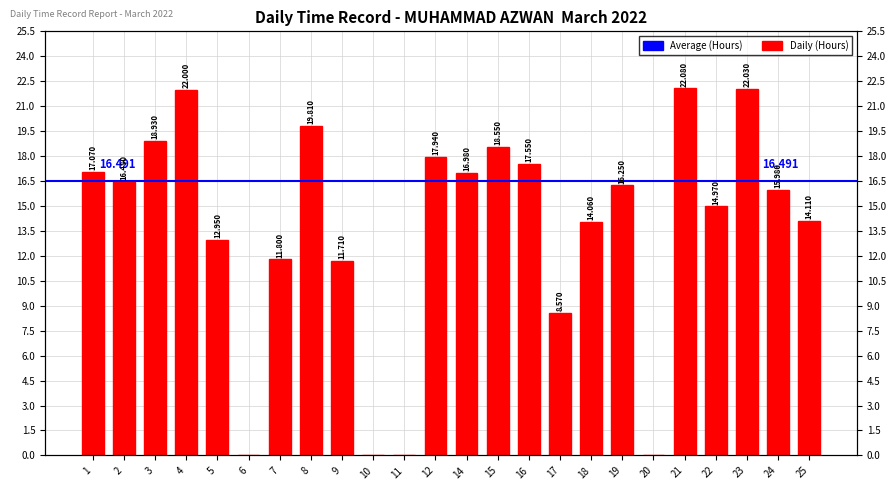

The chart shows a value of 12.6 at 23. True or false?

False